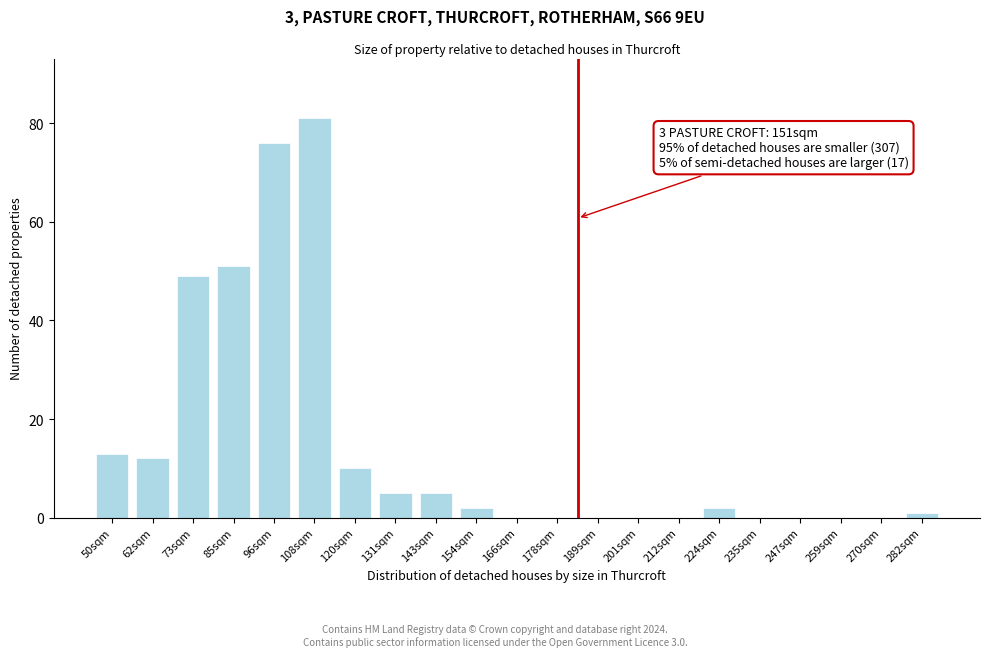

Reading left to right, extract all data points from this chart.

50sqm=13	62sqm=12	73sqm=49	85sqm=51	96sqm=76	108sqm=81	120sqm=10	131sqm=5	143sqm=5	154sqm=2	166sqm=0	178sqm=0	189sqm=0	201sqm=0	212sqm=0	224sqm=2	235sqm=0	247sqm=0	259sqm=0	270sqm=0	282sqm=1